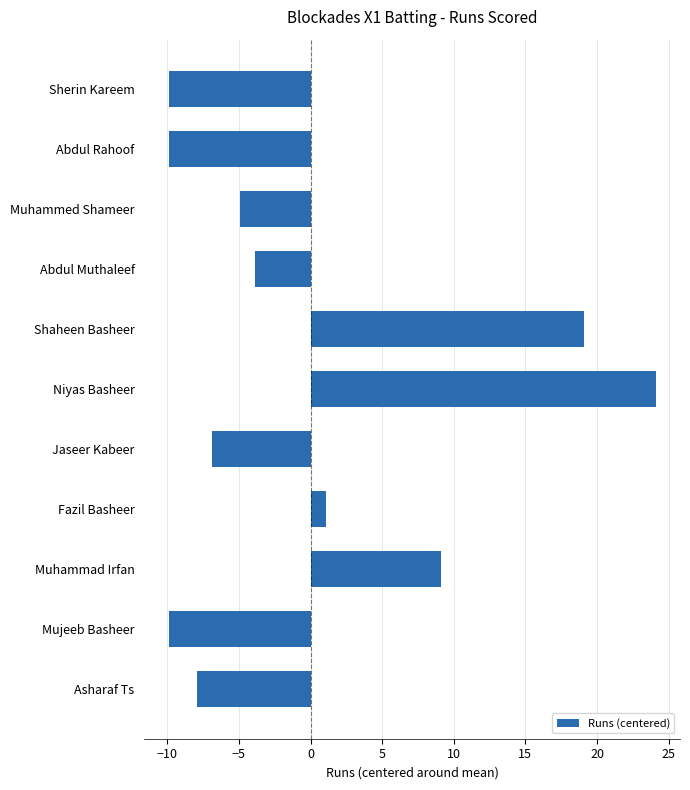

What is the label of the 8th bar from the top?

Fazil Basheer